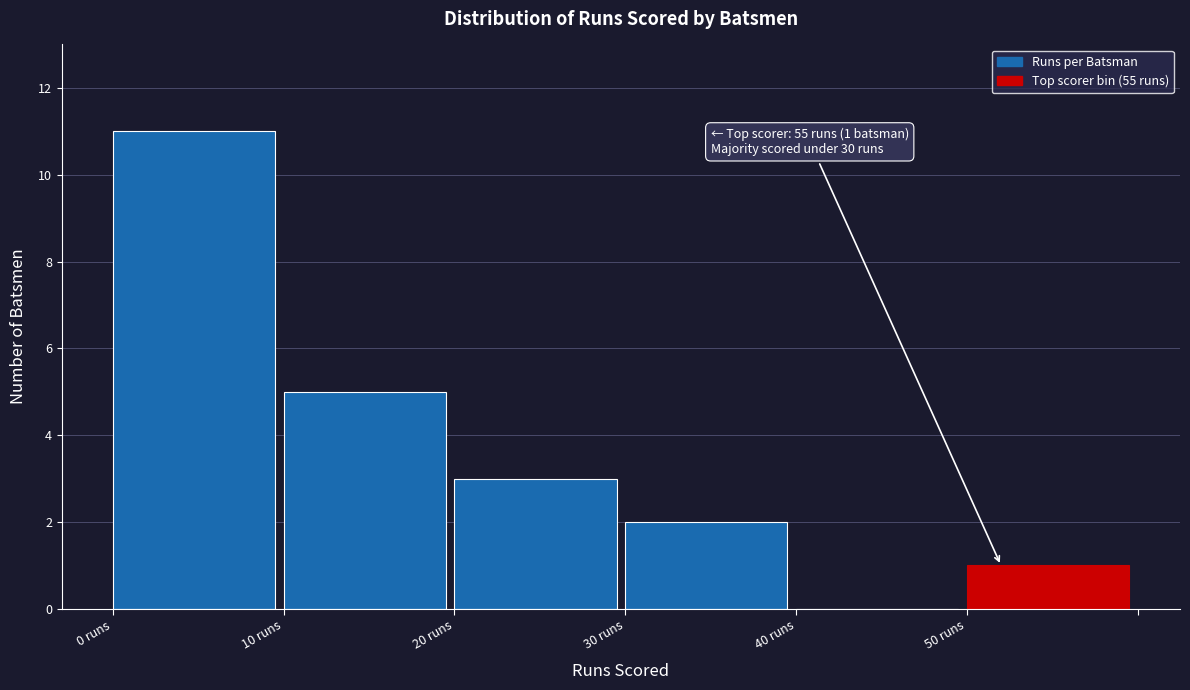

Over which range of the x-axis is the bar tallest?

0 to 10